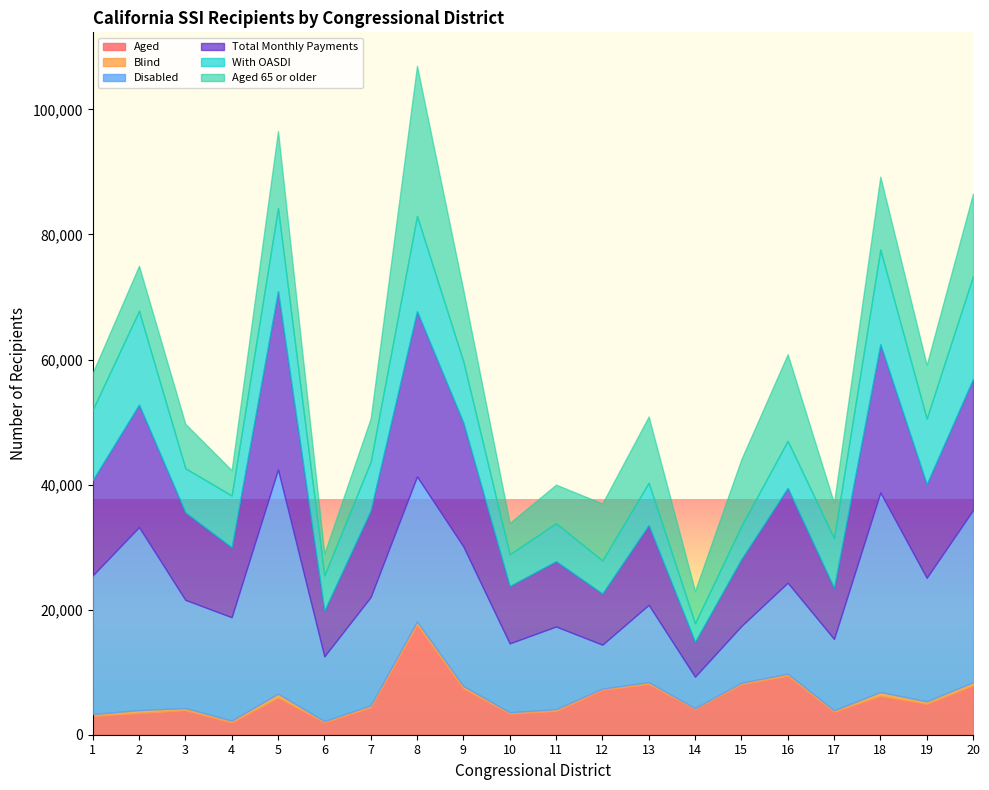

The Aged series shows 2866 at 6. True or false?

False